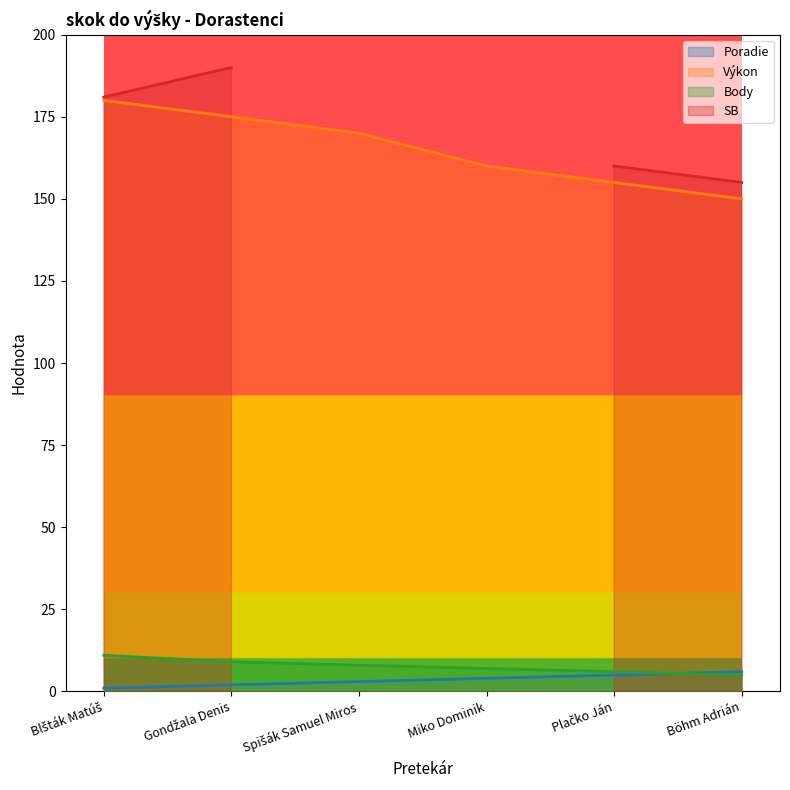

True or false: Poradie and Výkon cross at least once.

False